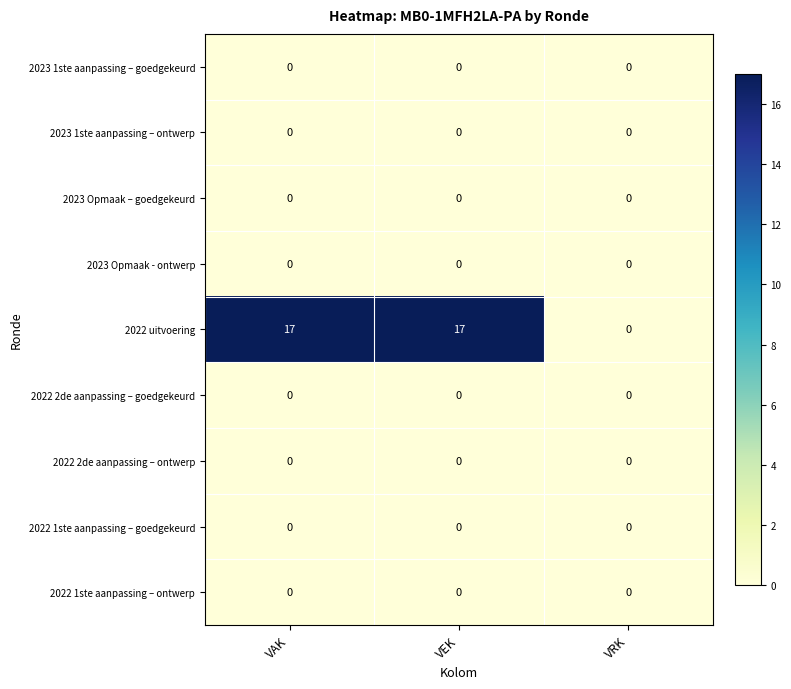

Reading left to right, list all the values displayed in this chart.

2023 1ste aanpassing – goedgekeurd: VAK=0	VEK=0	VRK=0
2023 1ste aanpassing – ontwerp: VAK=0	VEK=0	VRK=0
2023 Opmaak – goedgekeurd: VAK=0	VEK=0	VRK=0
2023 Opmaak - ontwerp: VAK=0	VEK=0	VRK=0
2022 uitvoering: VAK=17	VEK=17	VRK=0
2022 2de aanpassing – goedgekeurd: VAK=0	VEK=0	VRK=0
2022 2de aanpassing – ontwerp: VAK=0	VEK=0	VRK=0
2022 1ste aanpassing – goedgekeurd: VAK=0	VEK=0	VRK=0
2022 1ste aanpassing – ontwerp: VAK=0	VEK=0	VRK=0